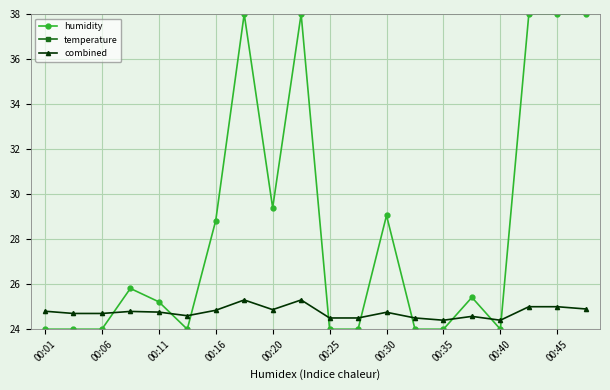

The combined series shows 24.9 at 19. True or false?

True